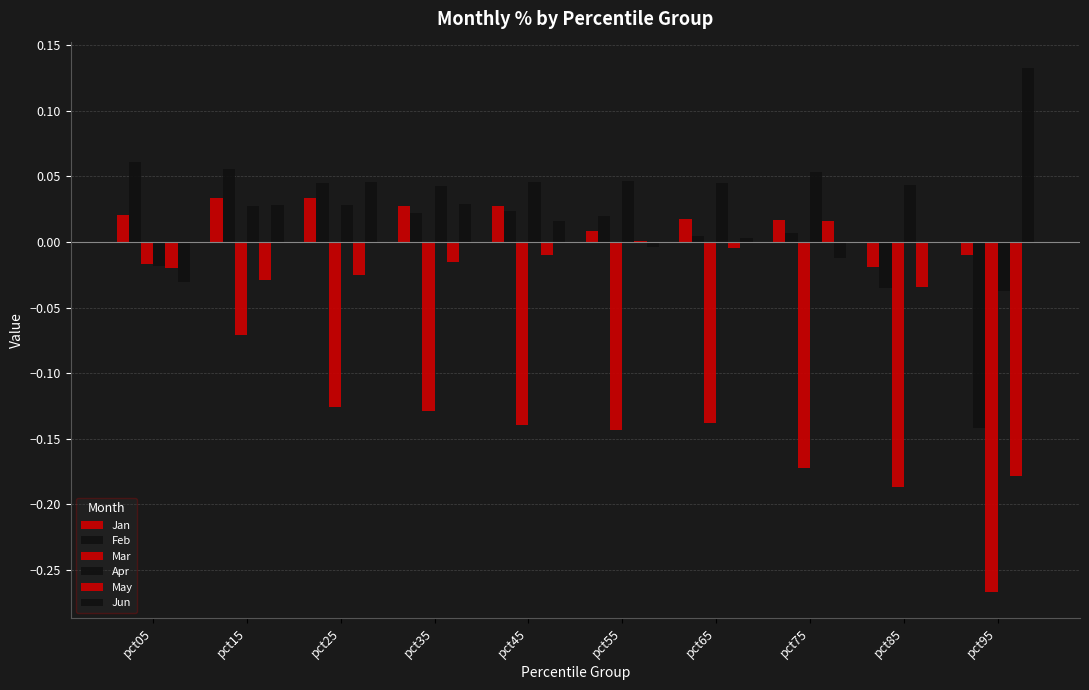

Count the number of data series in this chart.

6